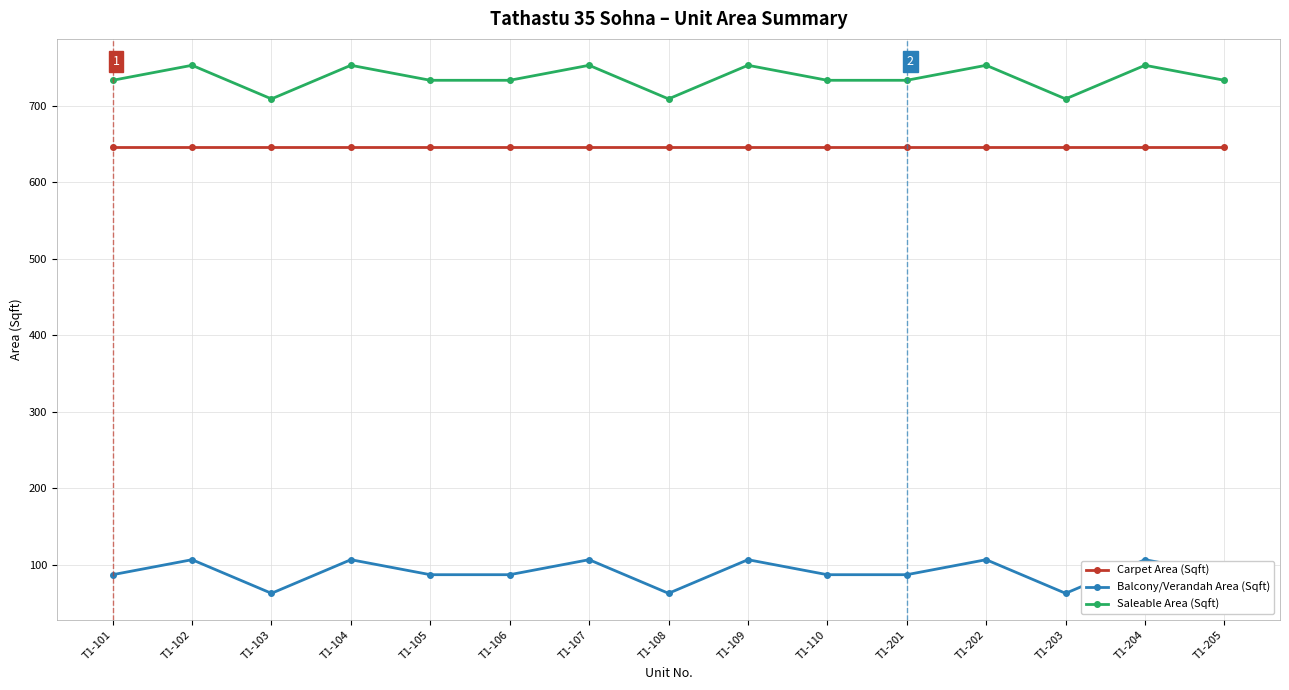

True or false: Balcony/Verandah Area (Sqft) has more than 0 interior local peaks.

True